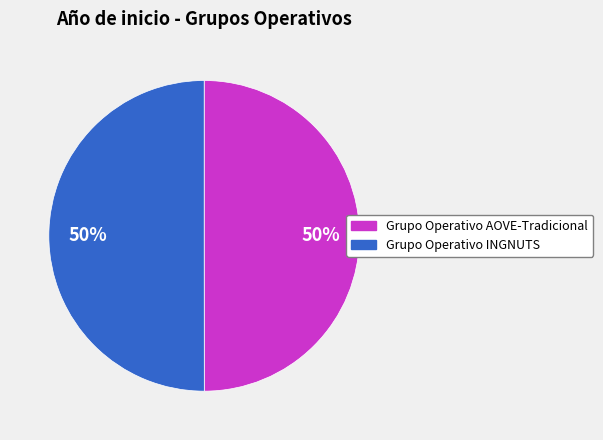

Approximately how many times larger is the value at Grupo Operativo INGNUTS compared to Grupo Operativo AOVE-Tradicional?

1.0